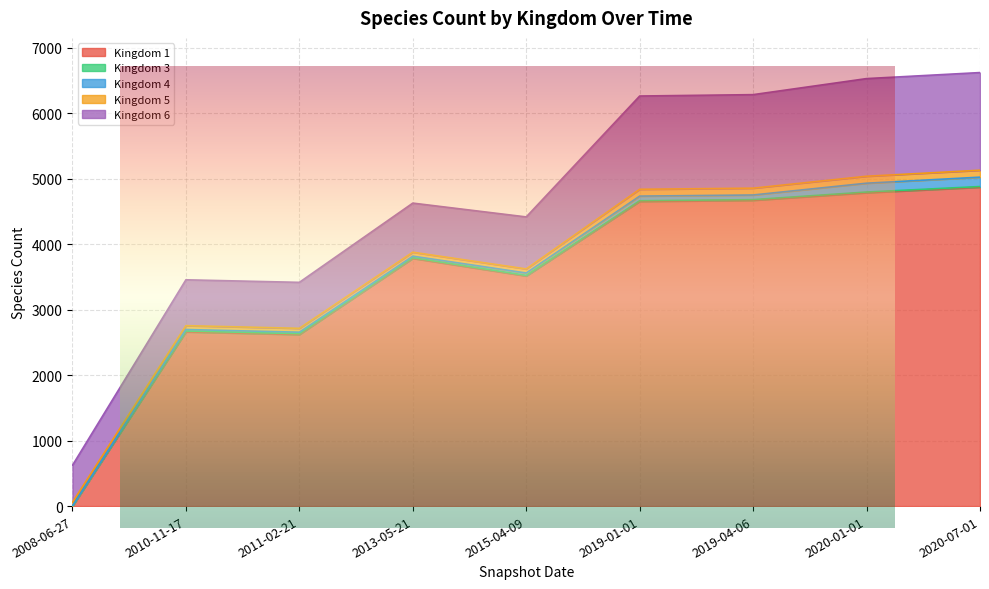

How many values in the Kingdom 1 series are below 3782?

4